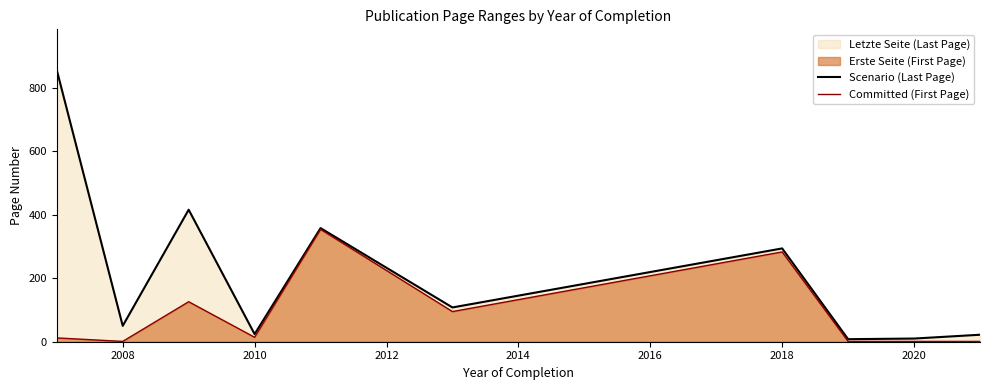

Does the chart have visible grid lines?

No